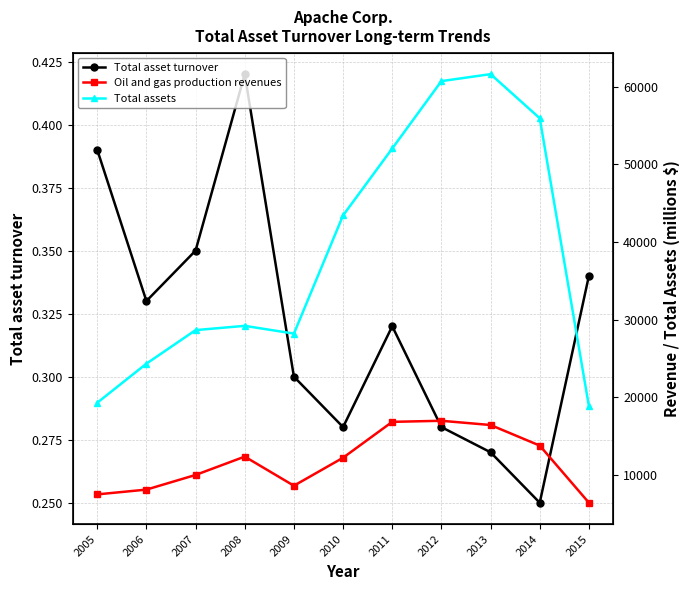

How many interior local peaks does the Total assets series have?

2